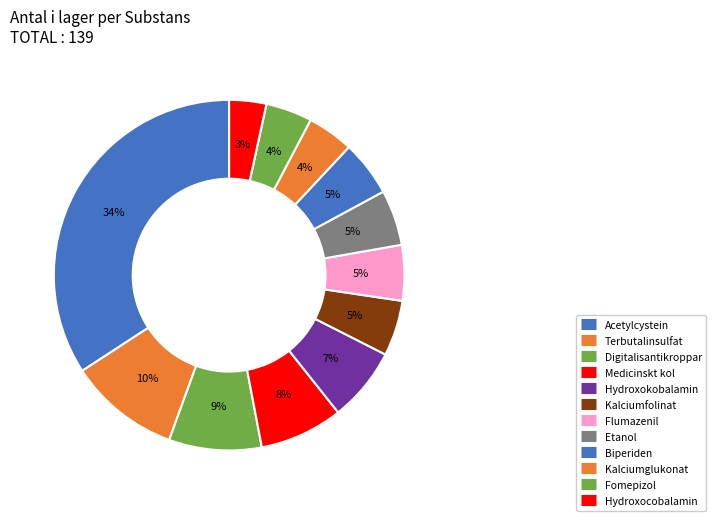

How many slices are in this pie chart?

12